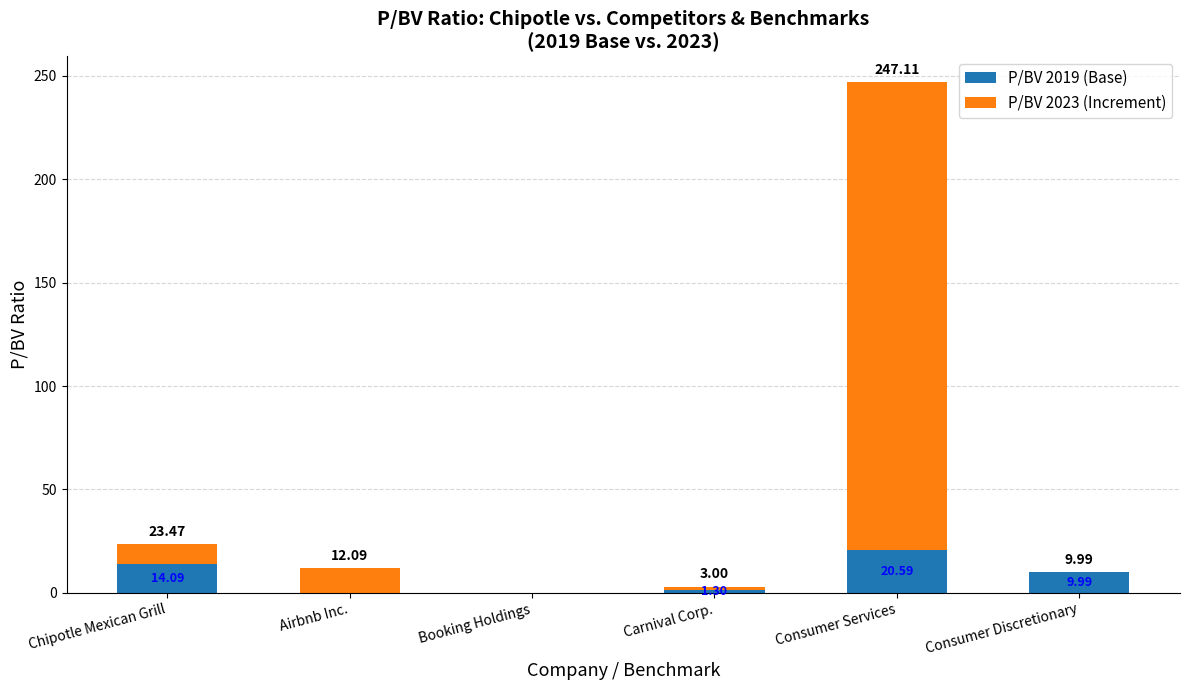

At which label does P/BV 2019 (Base) first exceed 9?

Chipotle Mexican Grill